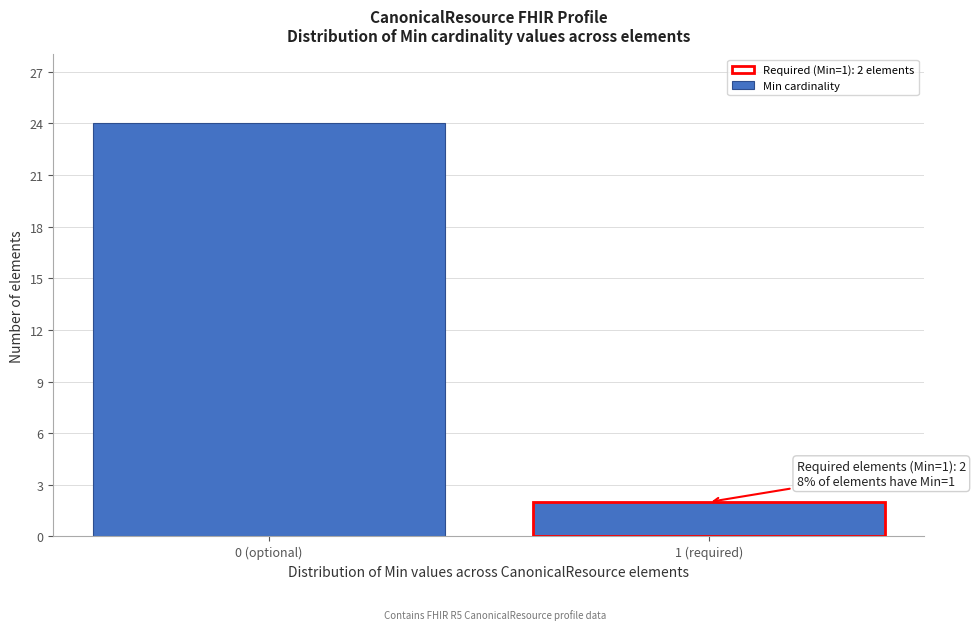

Reading left to right, transcribe all the data shown in this chart.

0 (optional)=24	1 (required)=2